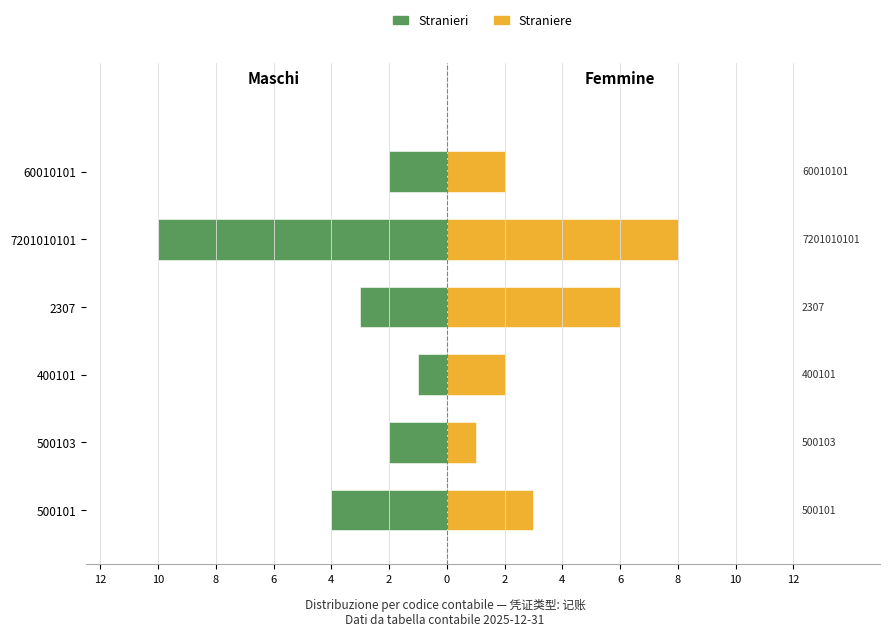

How many groups of bars are there?

6